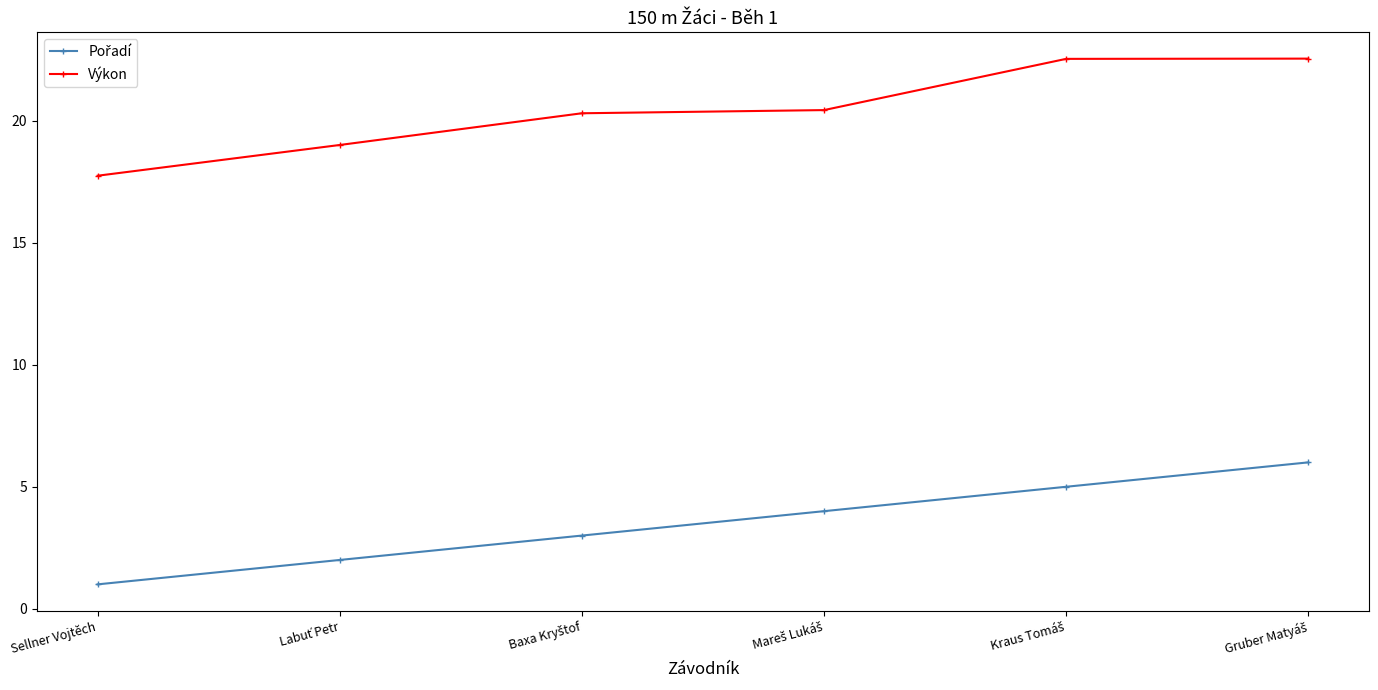

What is the value of the Výkon point at the 4th from the left?

20.4